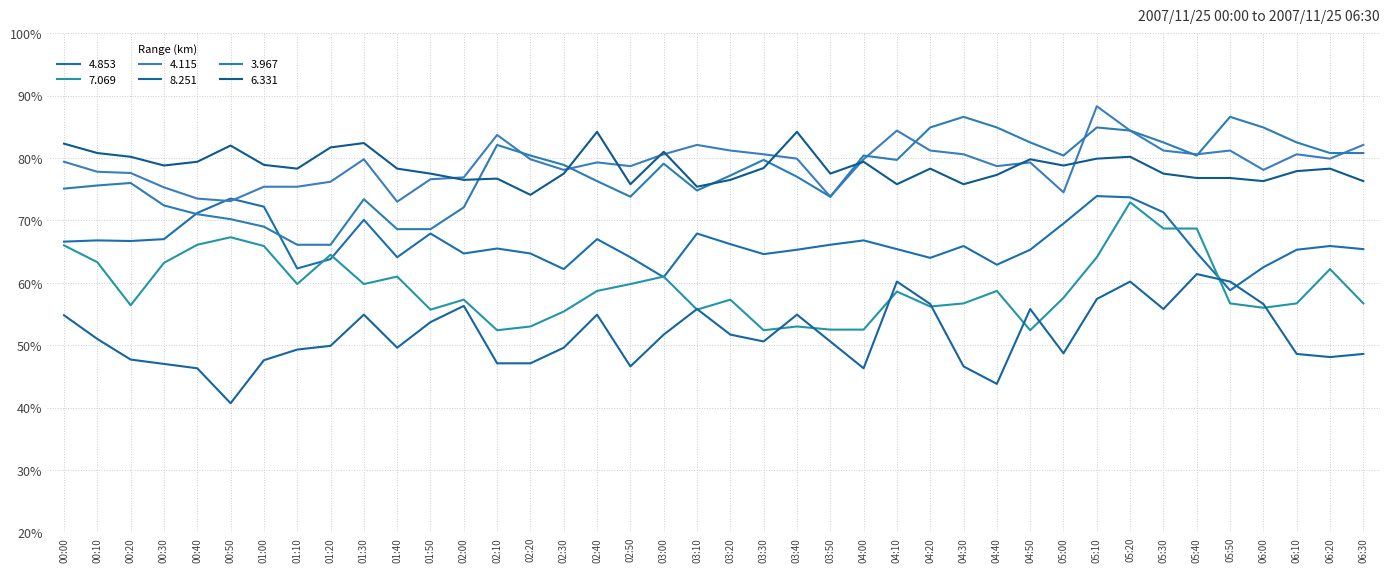

What are all the series names shown in the legend?

4.853, 7.069, 4.115, 8.251, 3.967, 6.331